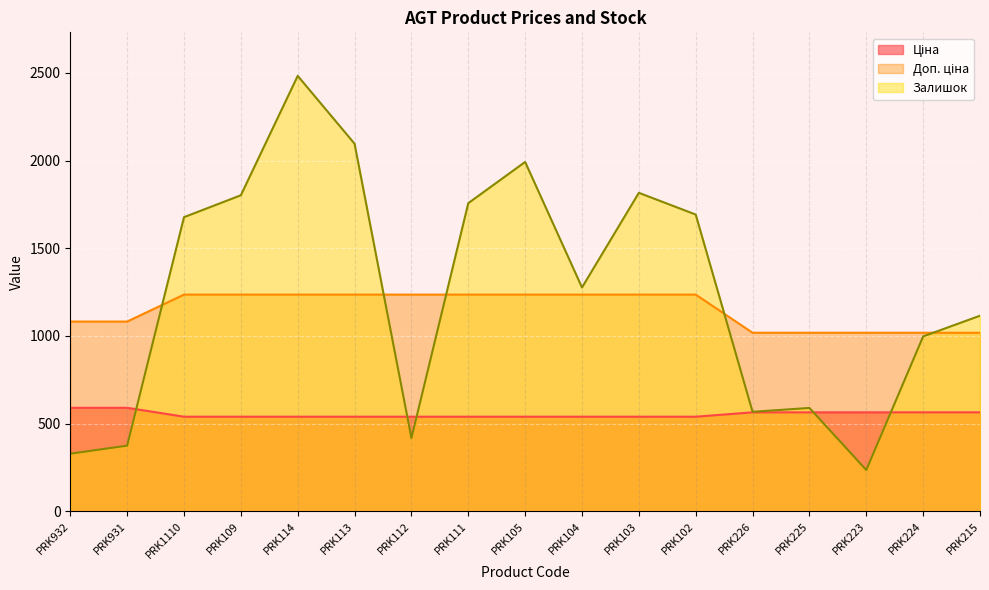

What are all the series names shown in the legend?

Ціна, Доп. ціна, Залишок